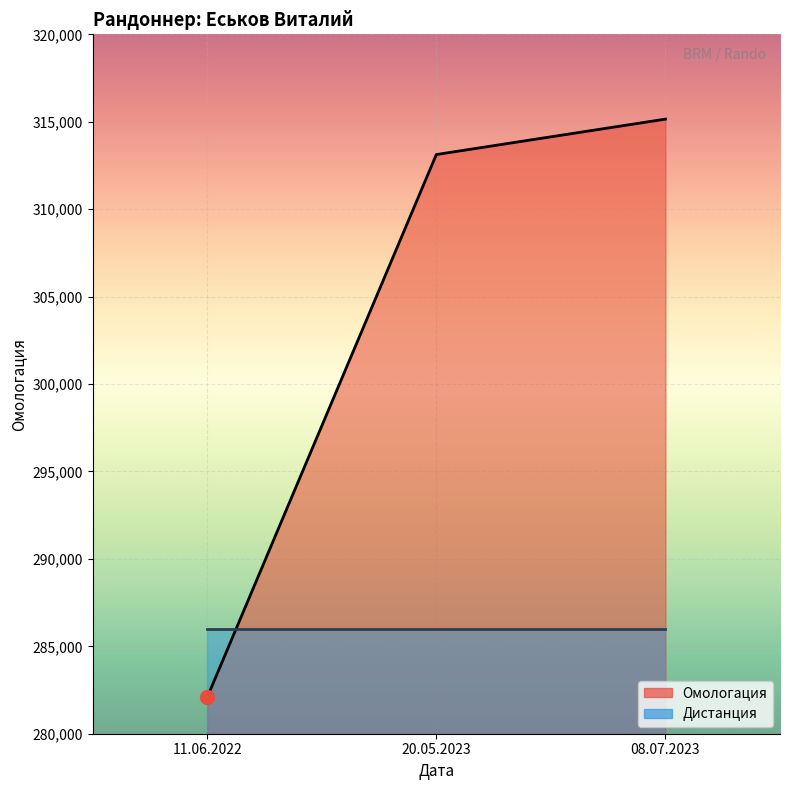

Is it true that the value at 20.05.2023 is 313125?

True